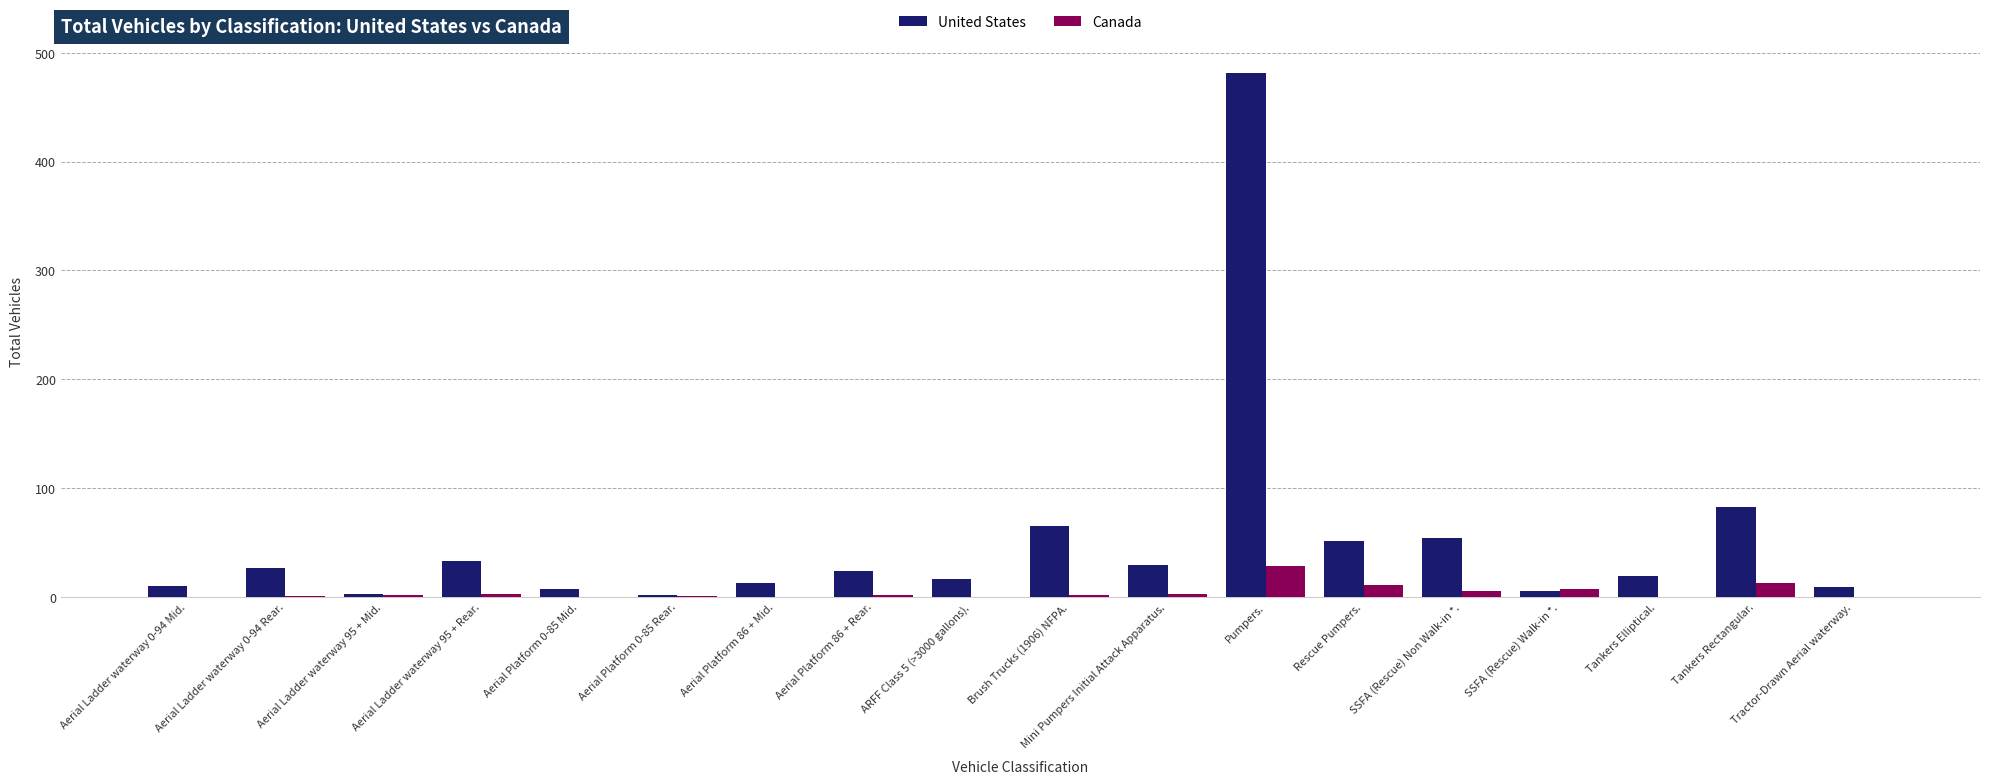

How many groups of bars are there?

18